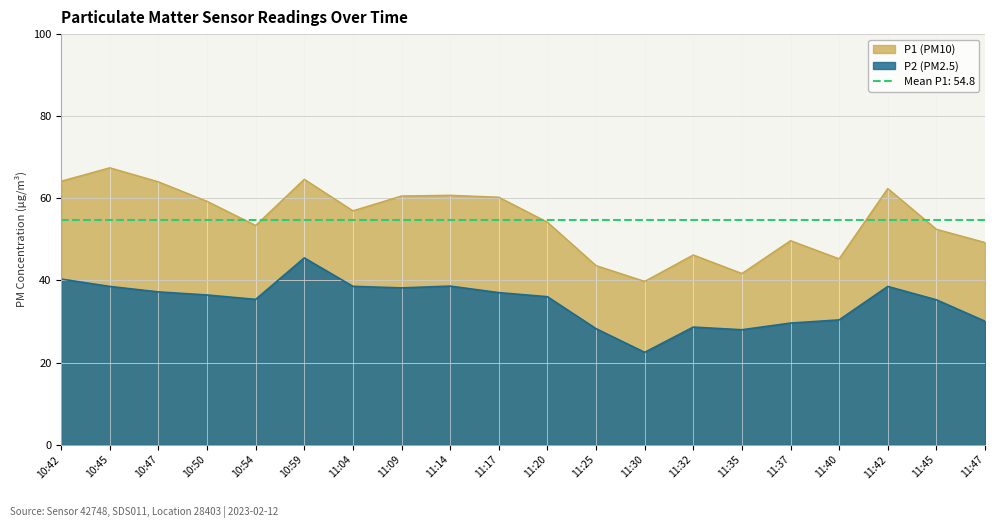

List the series in order of their overall mean, highest first.

P1, P2